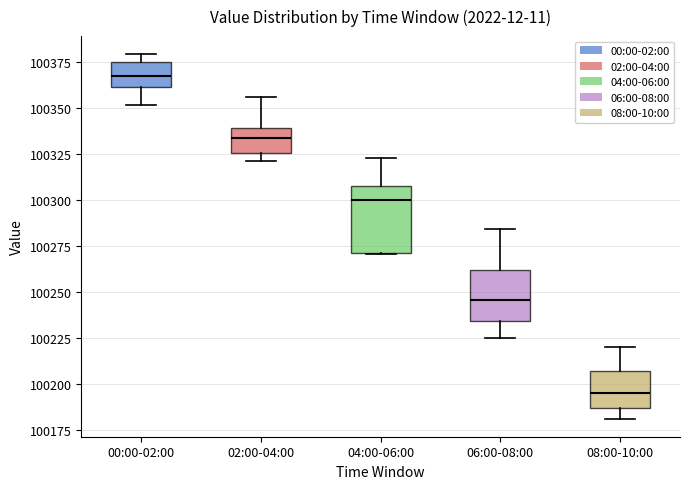

Where is the lower edge of the box for 00:00-02:00 on the y-axis? The values are not printed on the chart, so give them approximately, as read against the axis.

100360